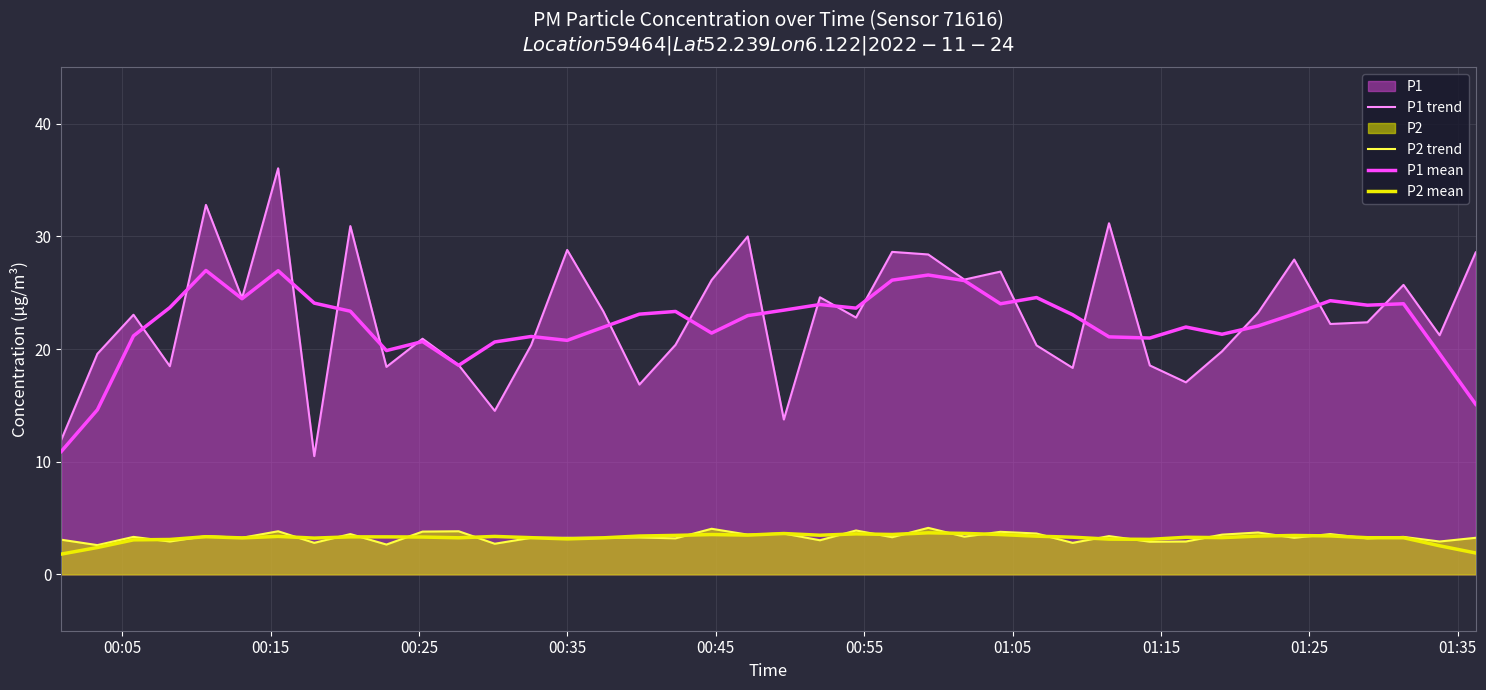

What is the lowest value of the P1 trend series?

10.5